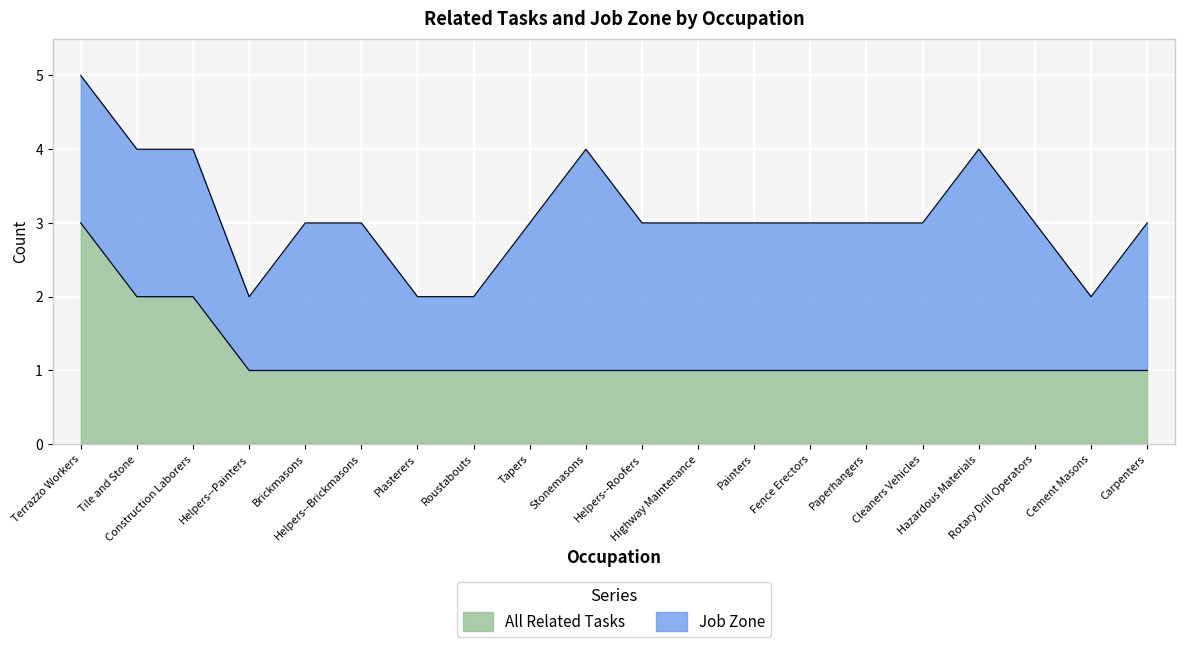

What is the maximum value for All Related Tasks?

3